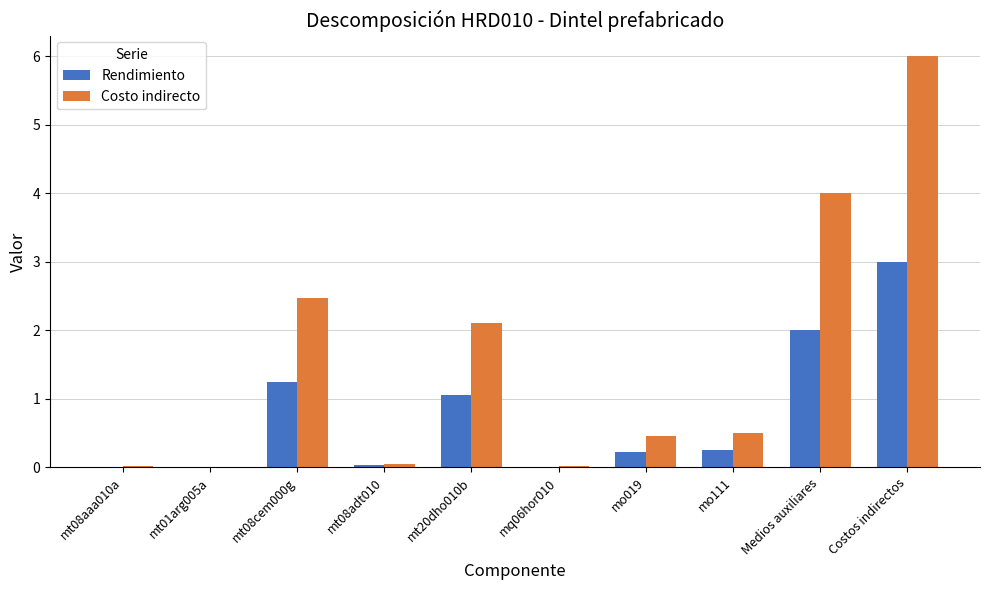

What is the sum of all Costo indirecto values?

15.6